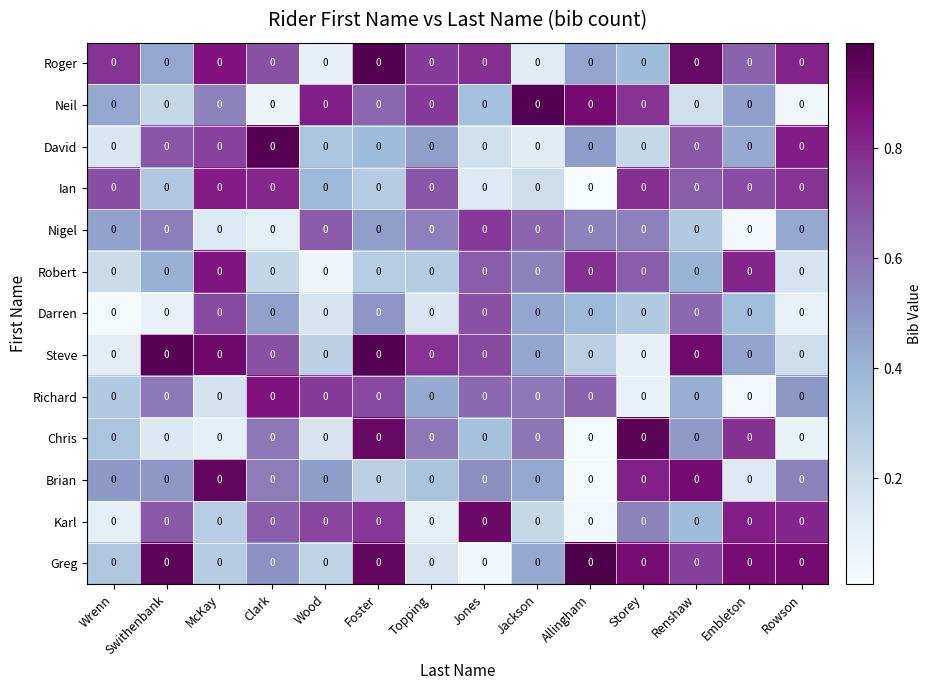

List the labels in order of Steve value, smallest first.

Storey, Wrenn, Rowson, Wood, Allingham, Jackson, Embleton, Clark, Jones, Topping, Renshaw, McKay, Swithenbank, Foster